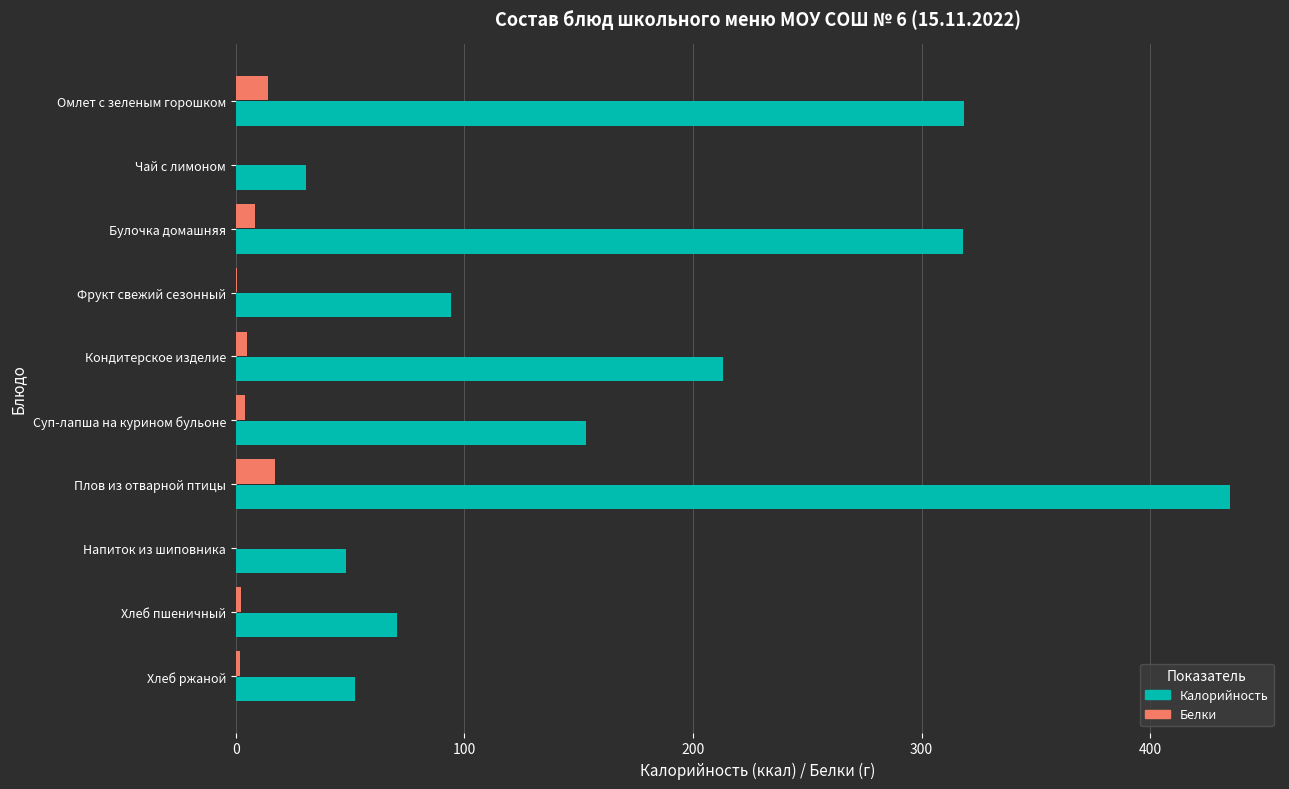

What is the maximum value shown in the chart?

435.1